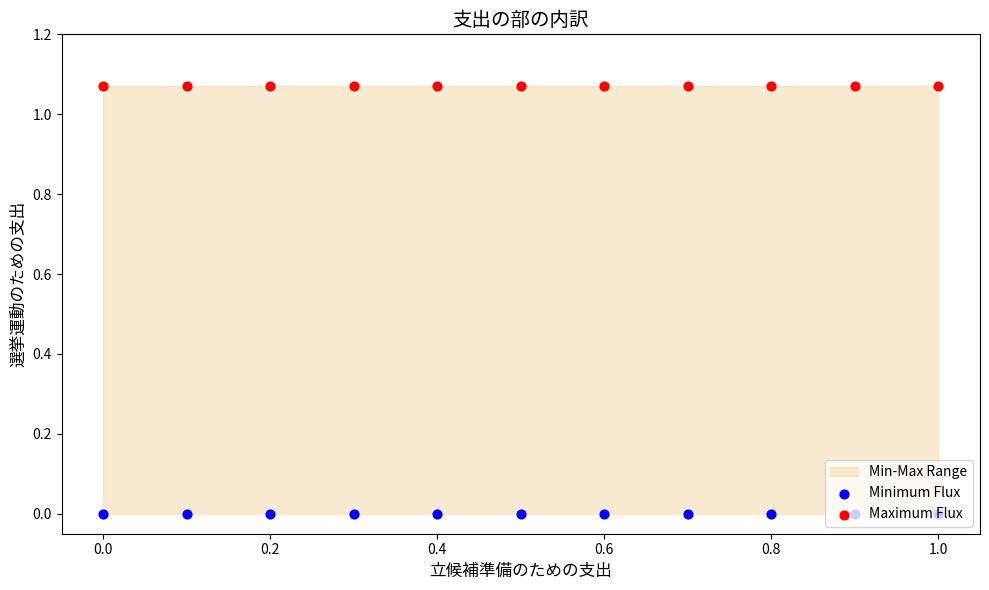

Which series has the largest total across all categories?

Maximum Flux